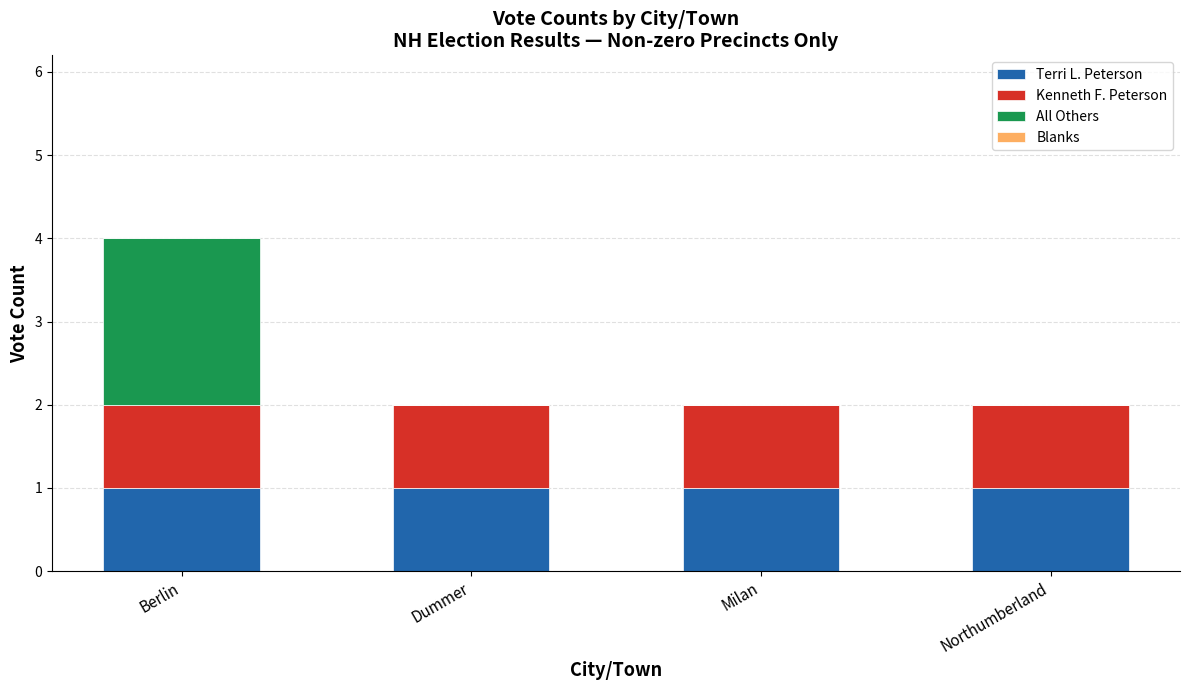

What is the sum of all Terri L. Peterson values?

4